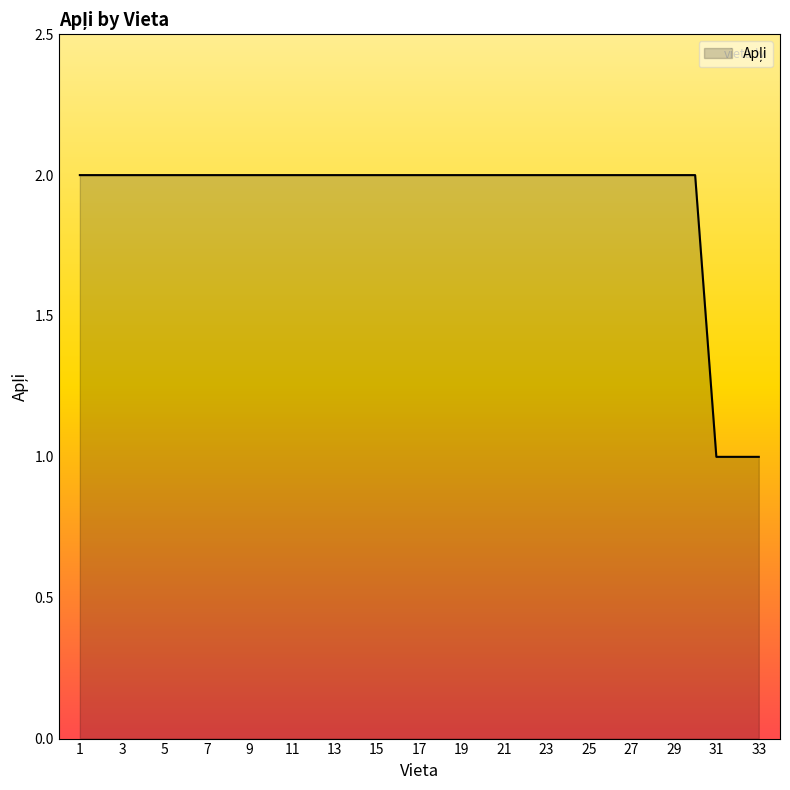

What is the sum of all values?

63